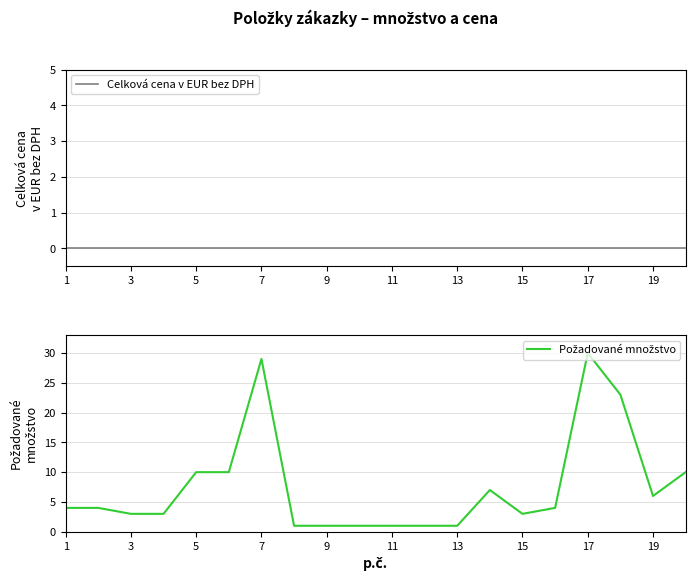

Which series changed the most between 11 and 15?

Požadované množstvo